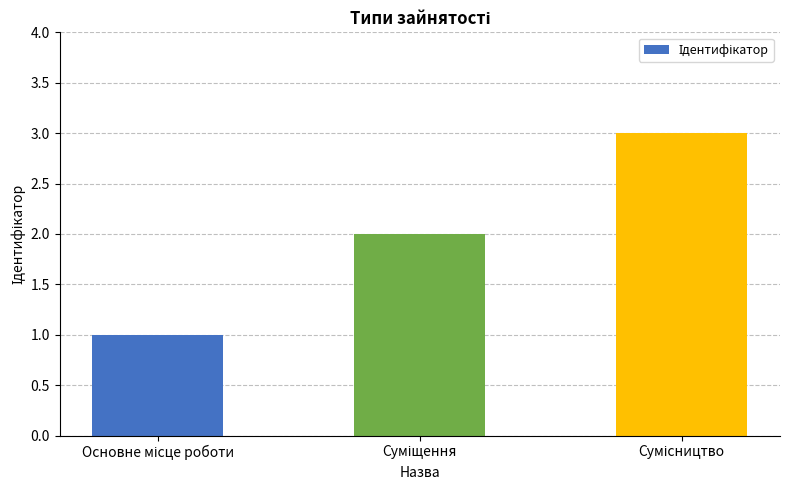

What is the greatest value displayed?

3